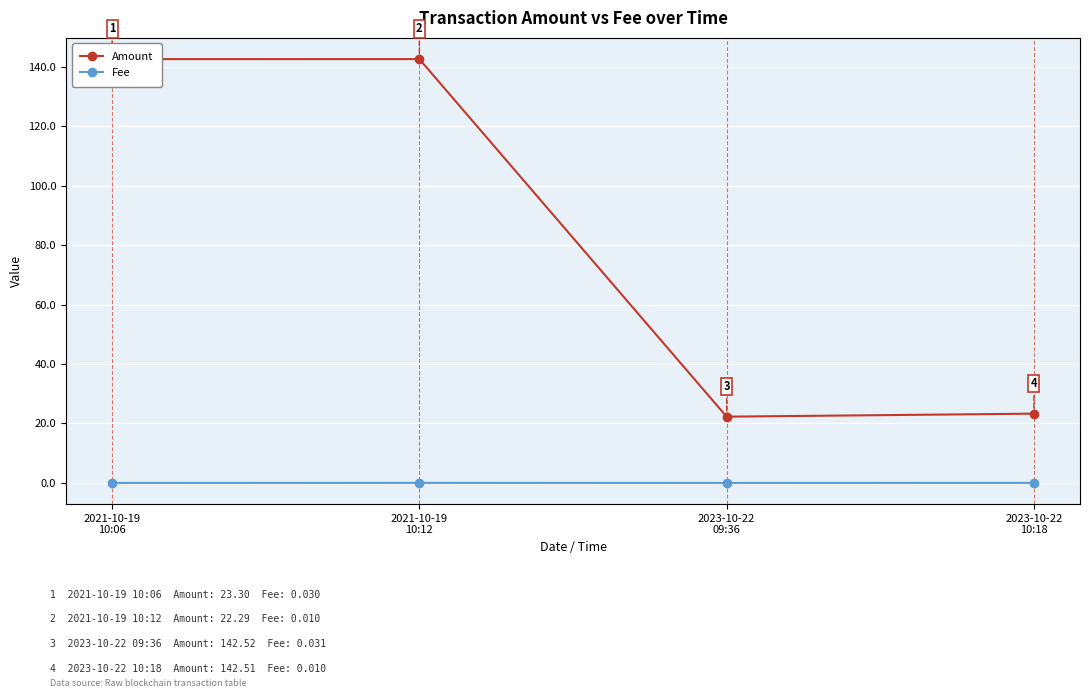

What position from the left is 2023-10-22
10:18?

4